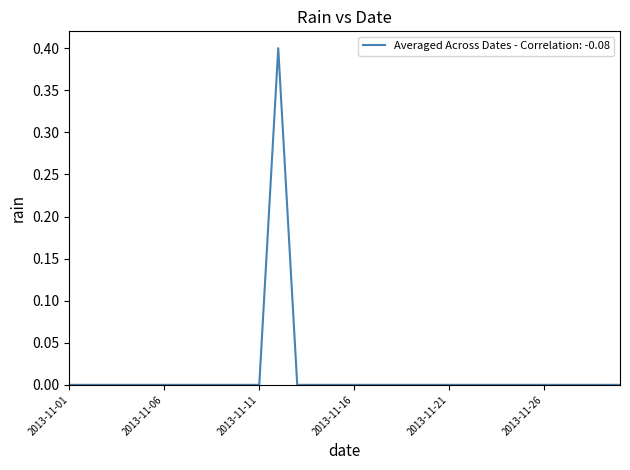

What is the maximum value shown in the chart?

0.4